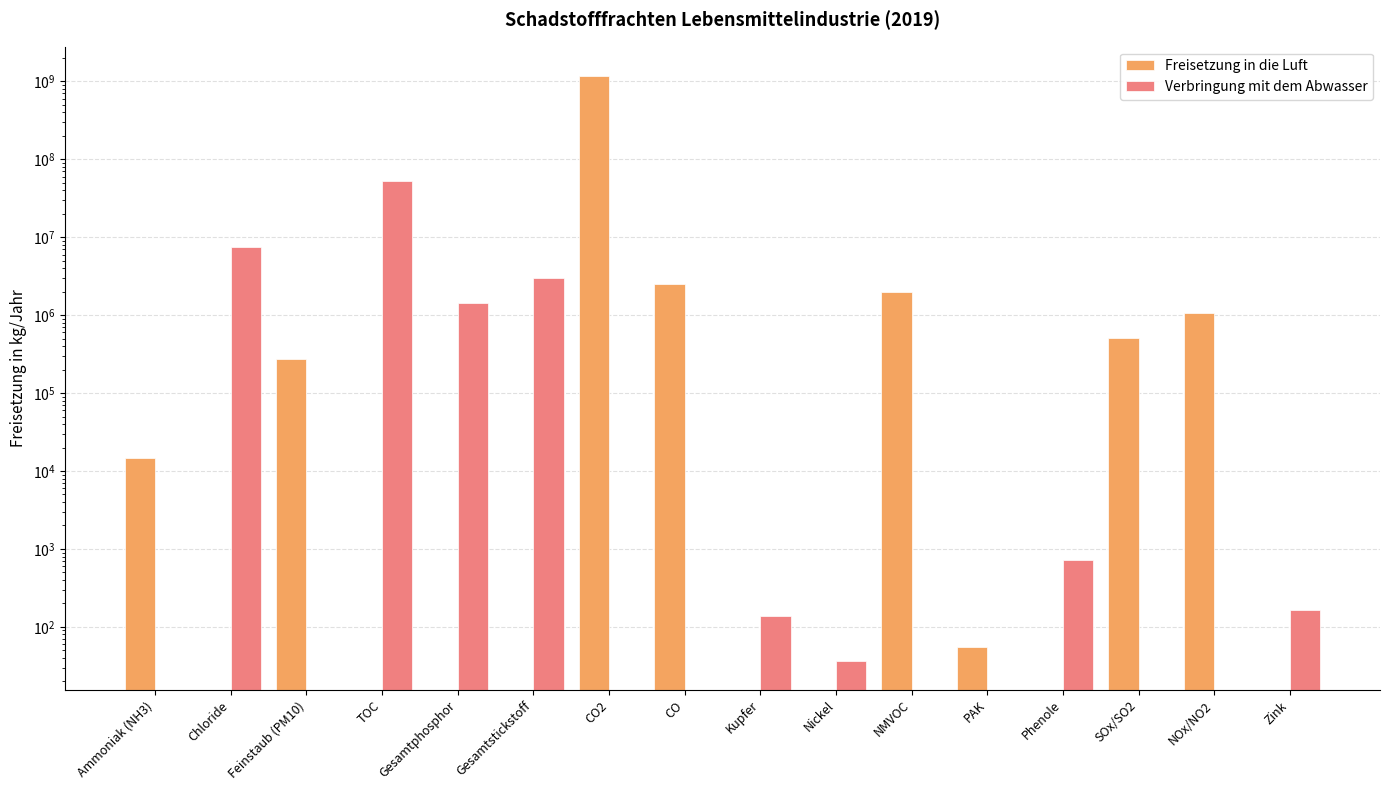

The value of Verbringung mit dem Abwasser at Kupfer is 139. True or false?

True